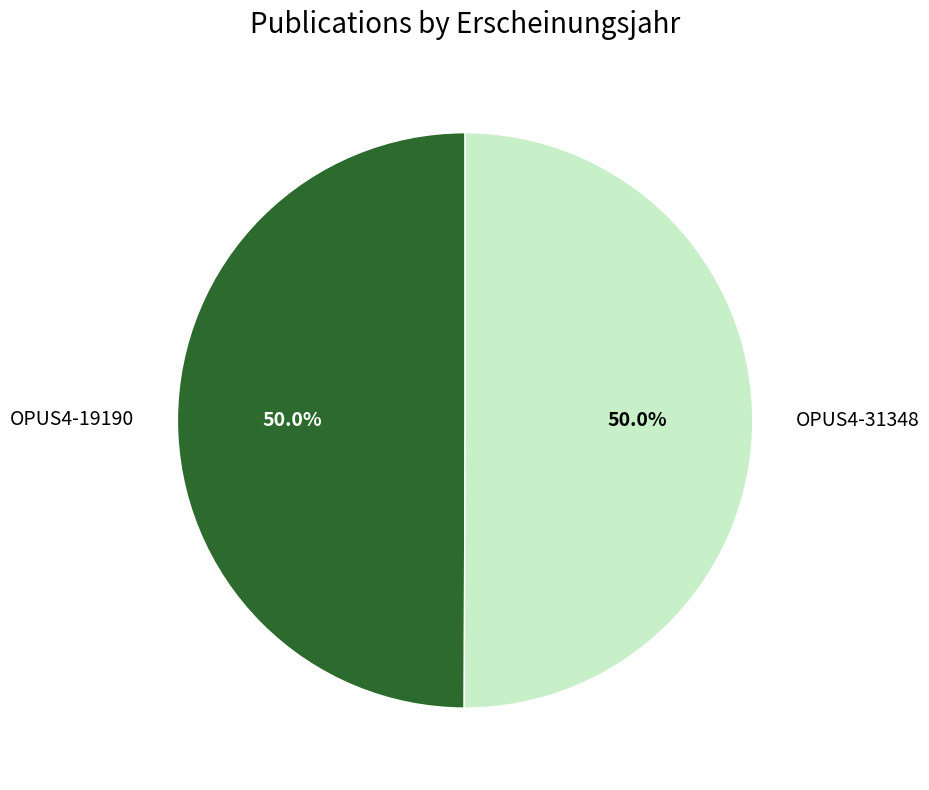

The OPUS4-31348 slice represents 60% of the pie. True or false?

False